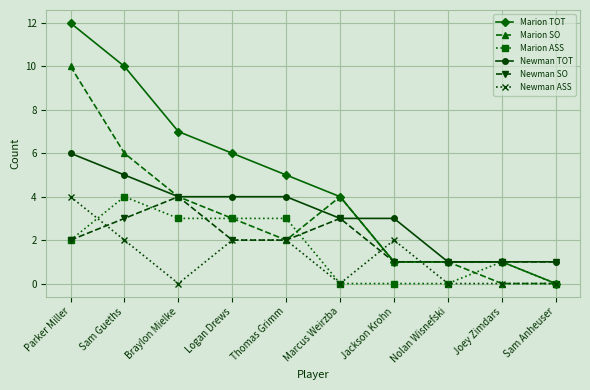

True or false: Newman TOT and Newman ASS intersect in this chart.

False